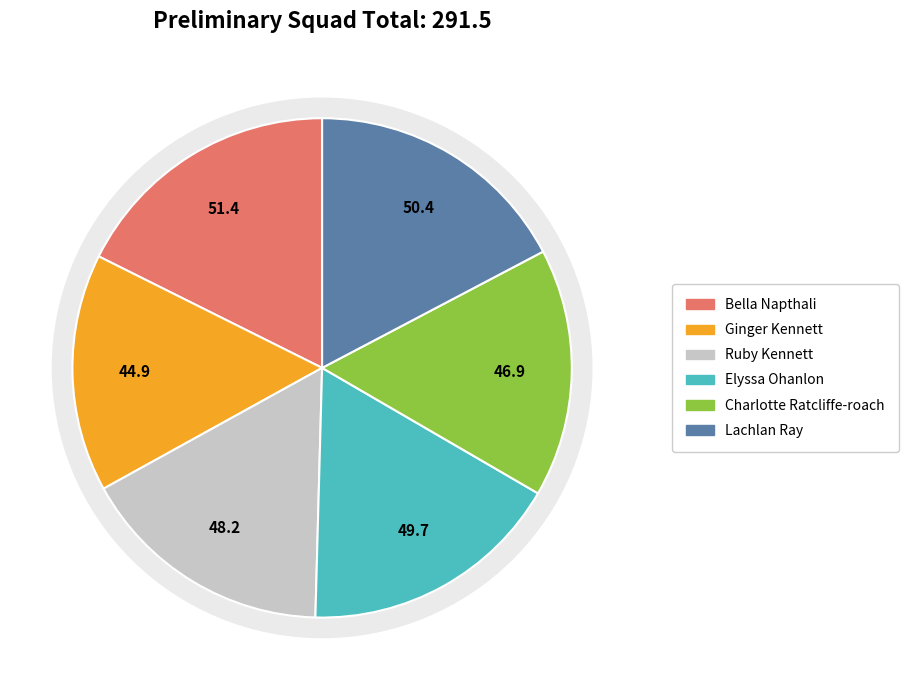

Does Elyssa Ohanlon represent more than half of the total?

No